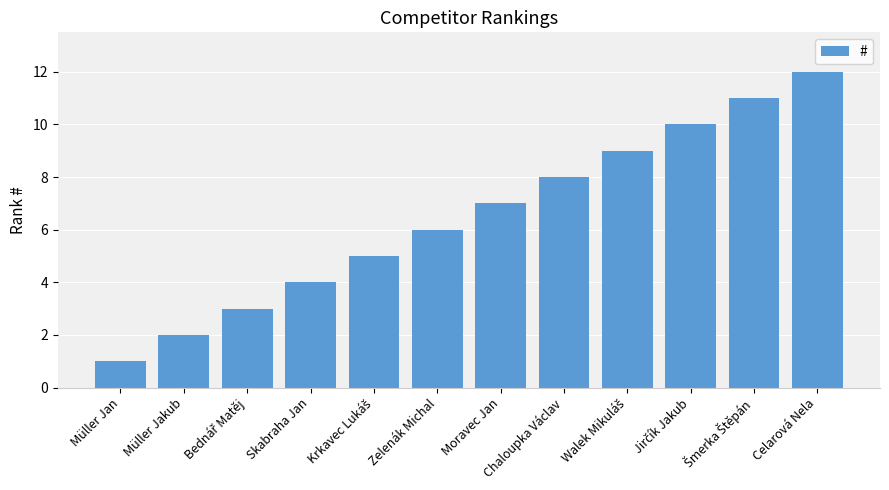

The chart shows a value of 6 at Zelenák Michal. True or false?

True